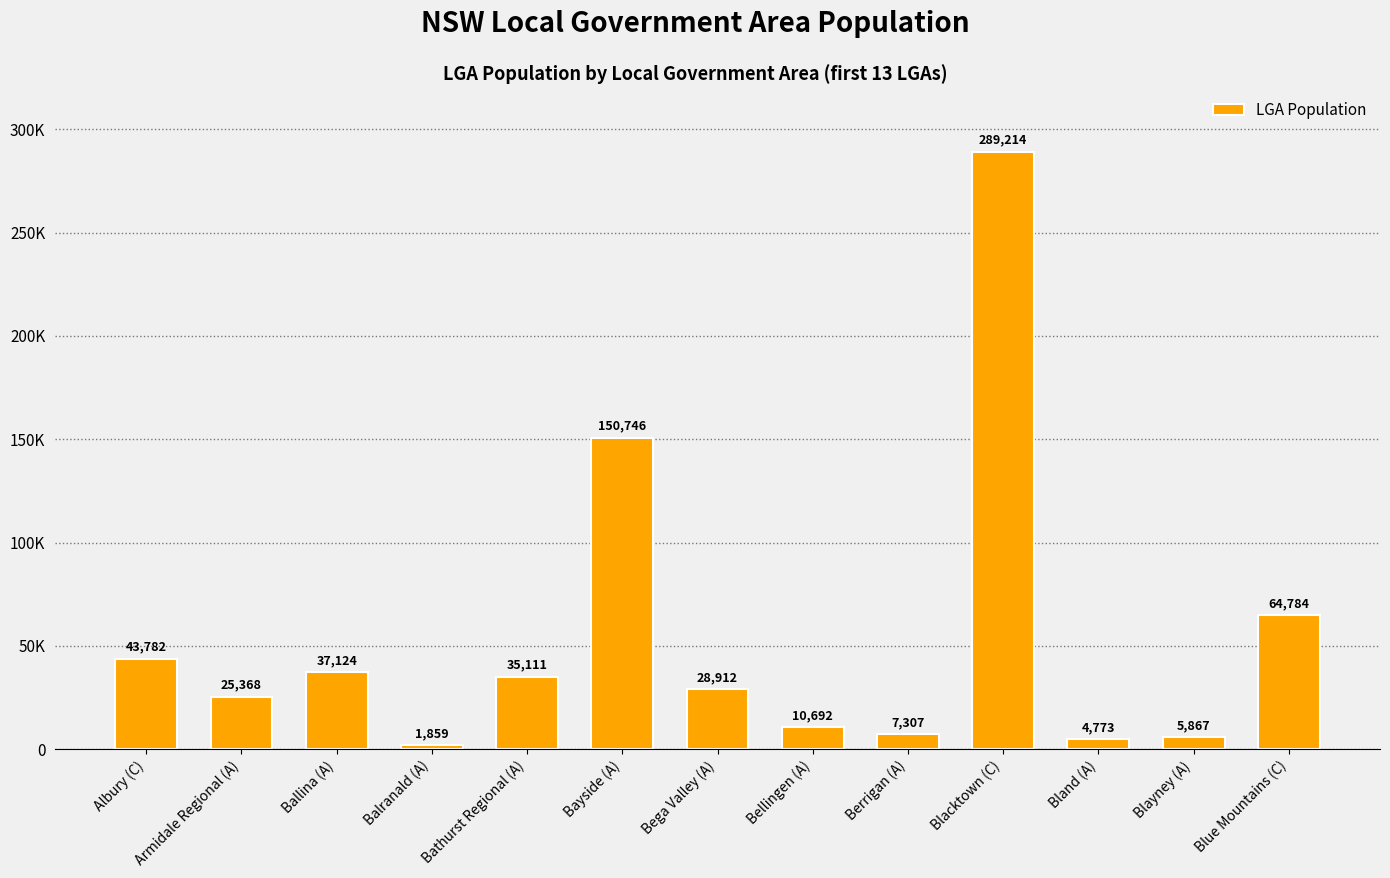

Are the bars horizontal?

No